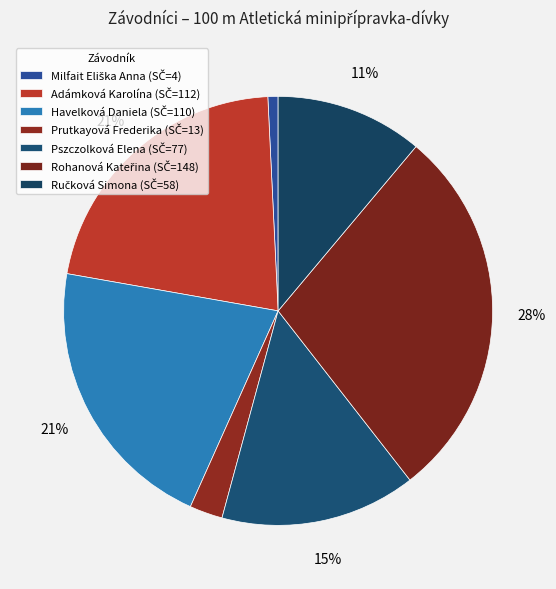

How many segments does this pie chart have?

7